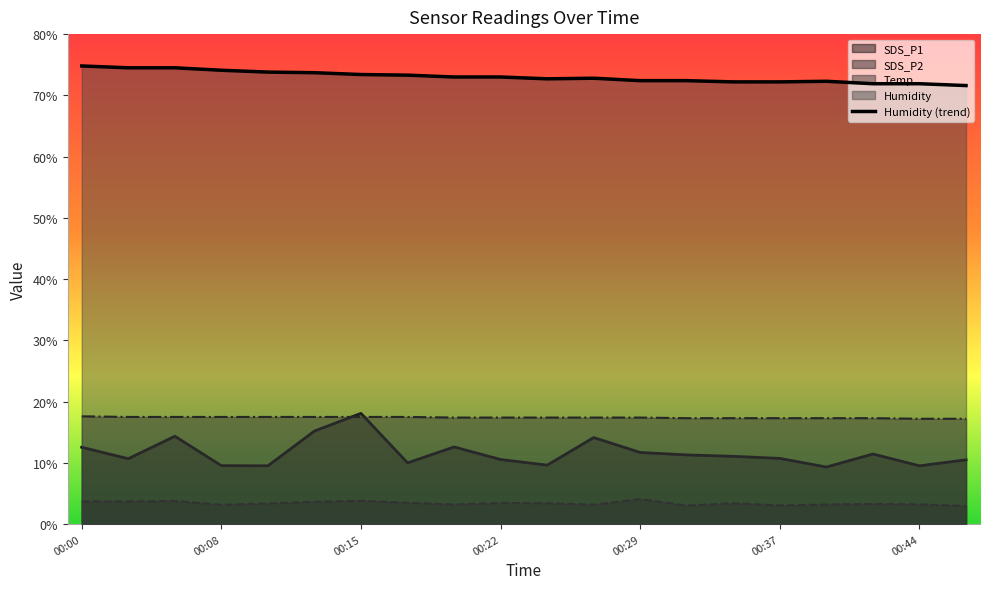

At which label is SDS_P1 closest to 13?

00:20